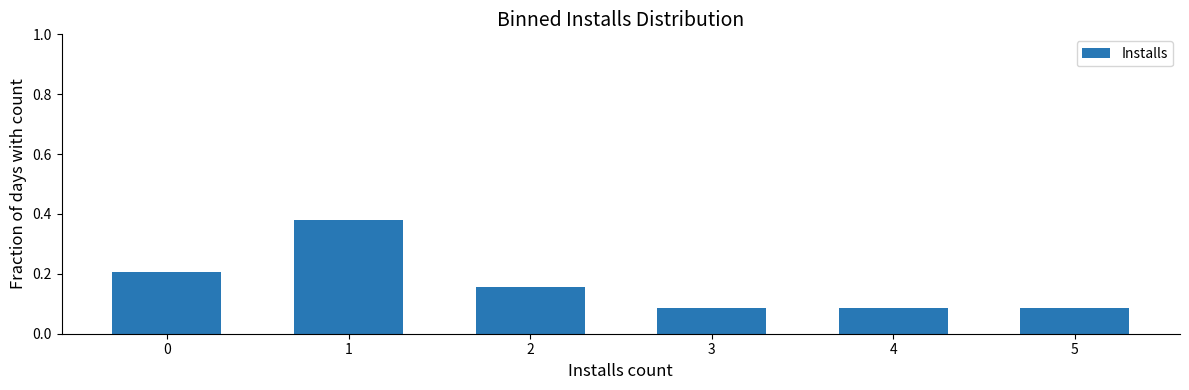

What is the change in value from 1 to 3?

-0.3